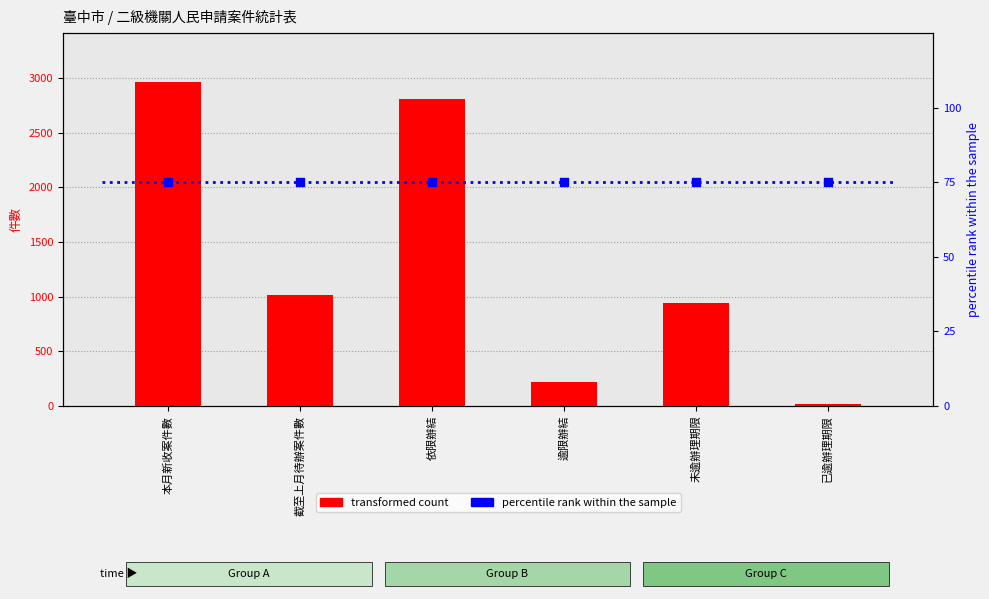

Which series has the largest total across all categories?

transformed count